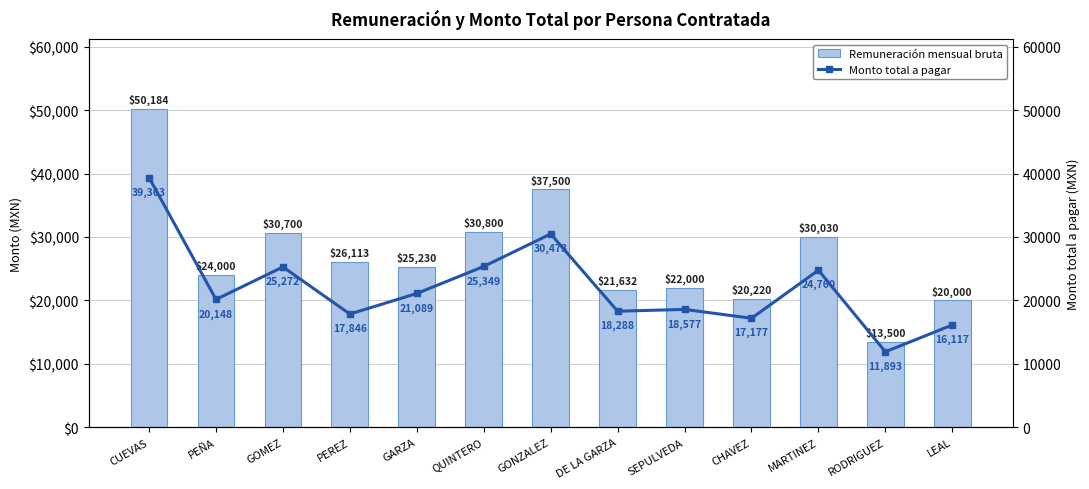

What is the average value of the Monto total a pagar series?

22027.0